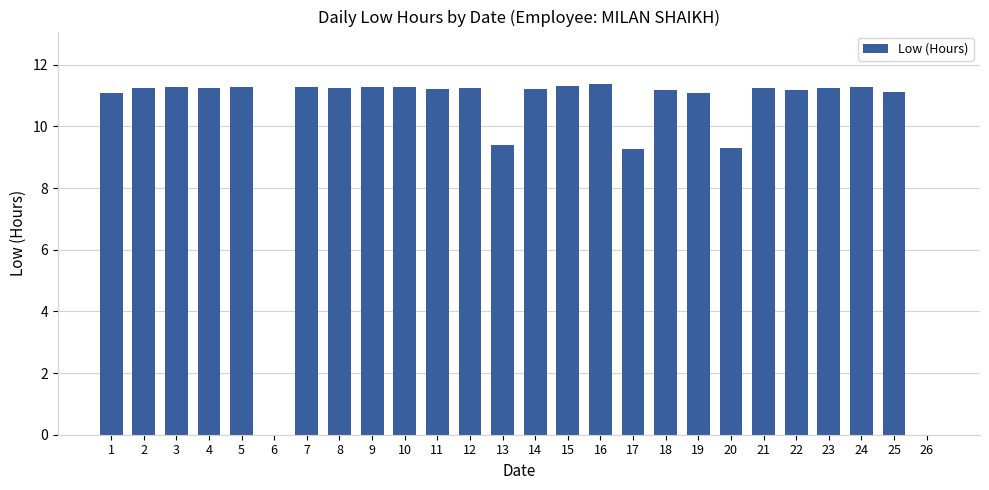

What is the greatest value displayed?

11.4